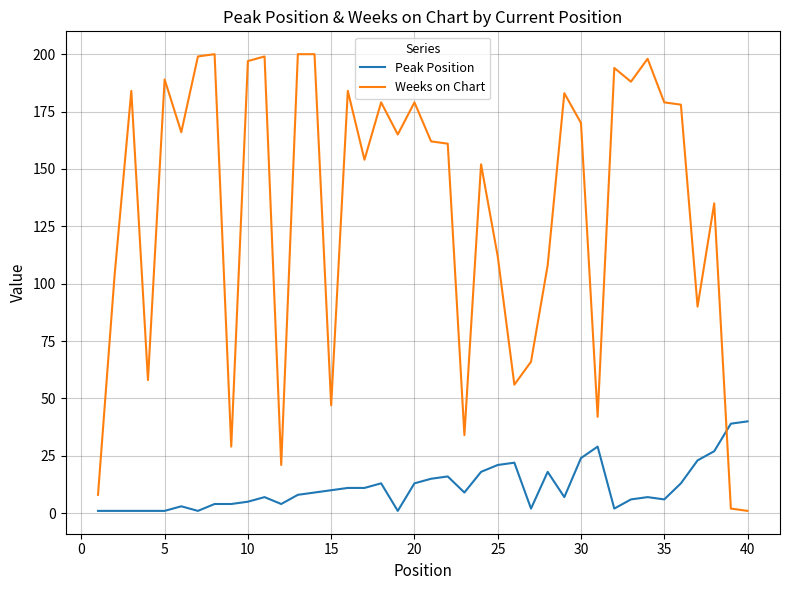

Which series has the widest spread of values?

Weeks on Chart